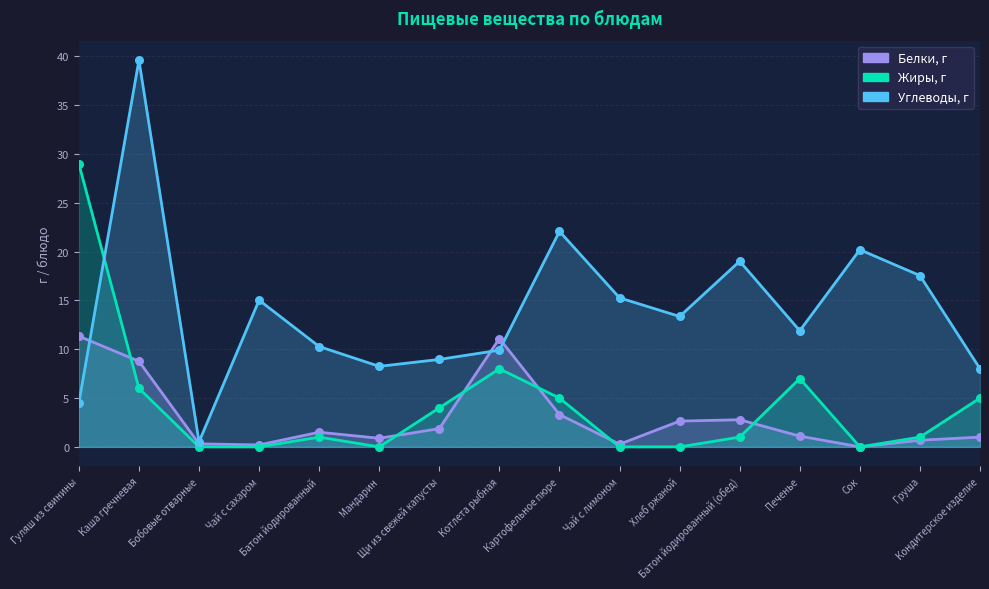

Is the value of Жиры, г at Щи из свежей капусты greater than the value of Белки, г at Сок?

Yes